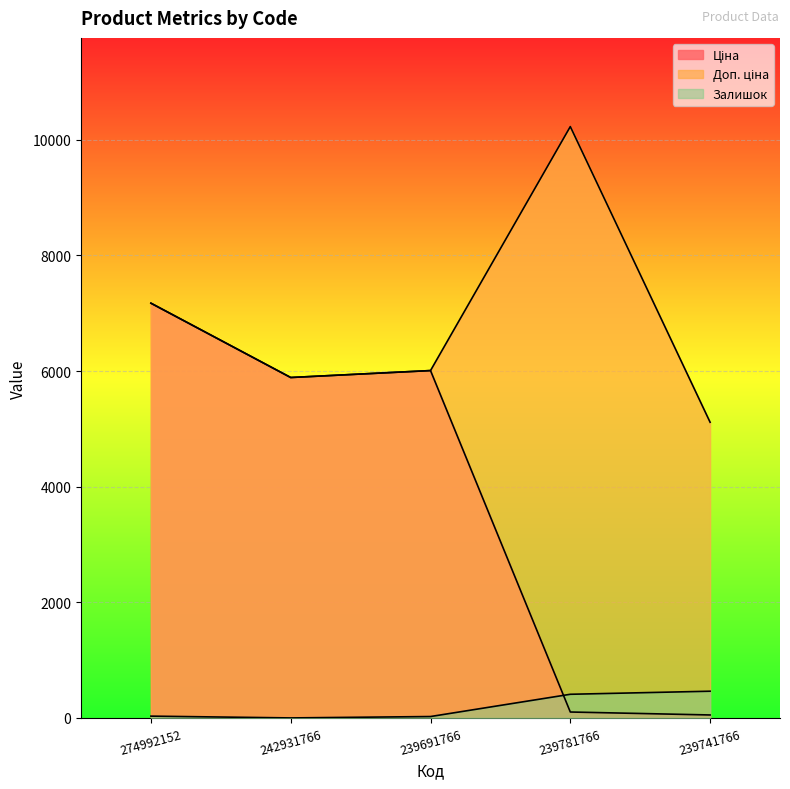

Which series has the largest range (max minus min)?

Ціна